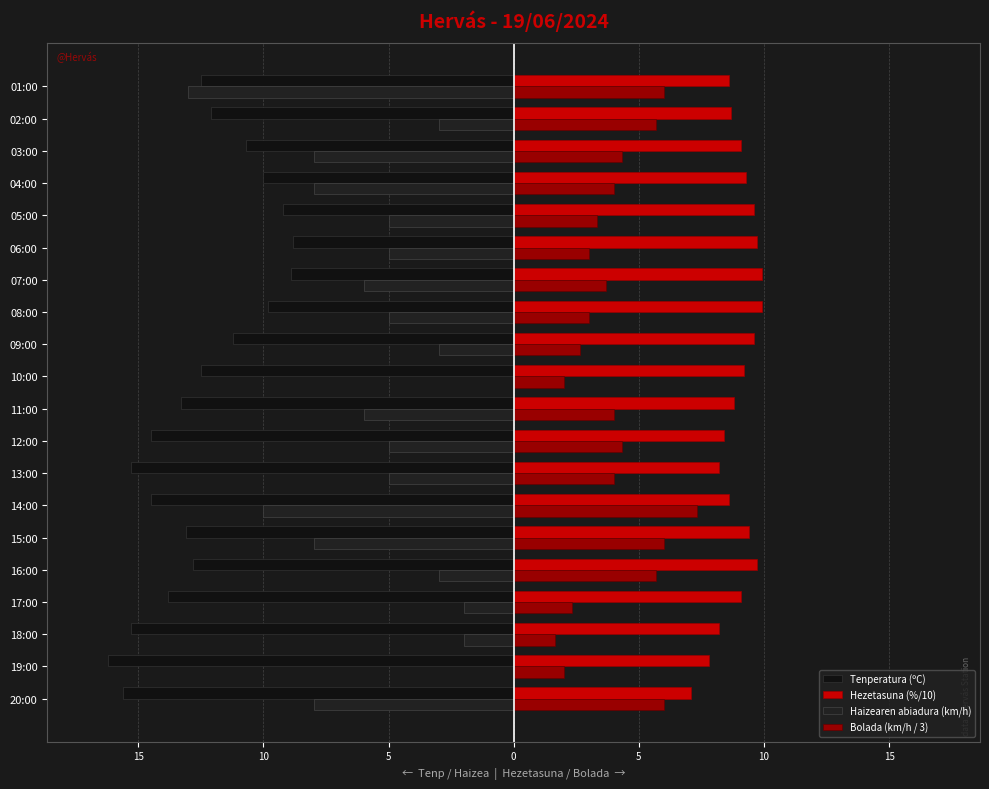

What is the difference between the maximum and minimum values in the Haizearen abiadura (km/h) series?

13.0